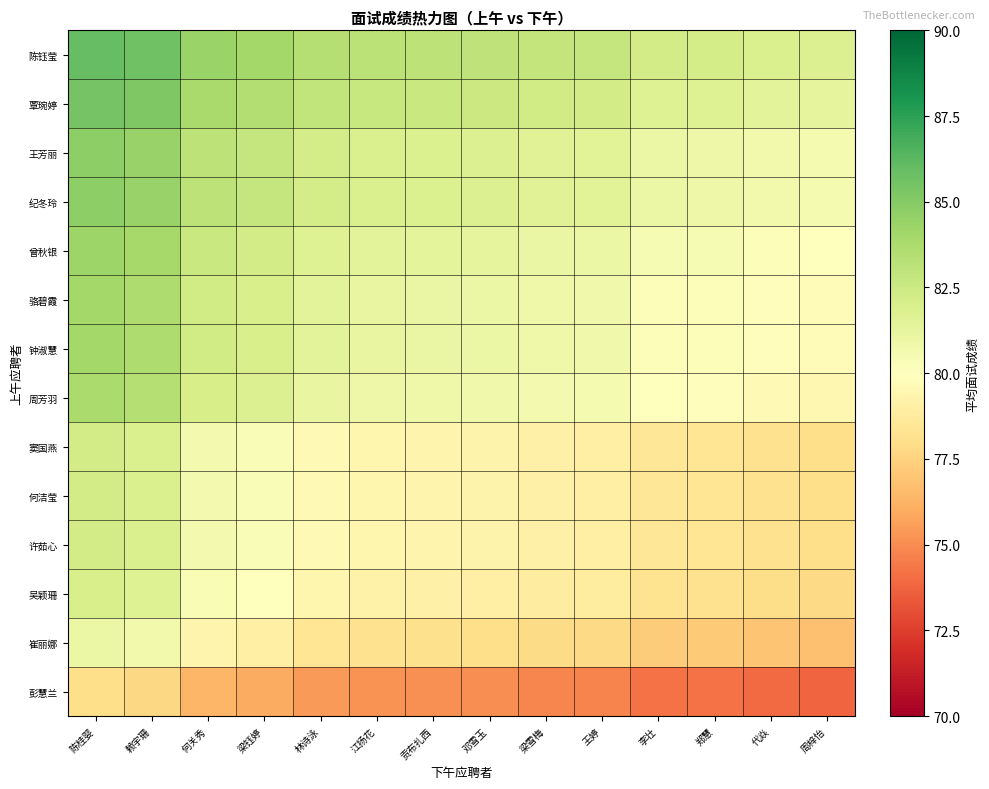

At which category does the chart reach its minimum across all series?

周梓怡